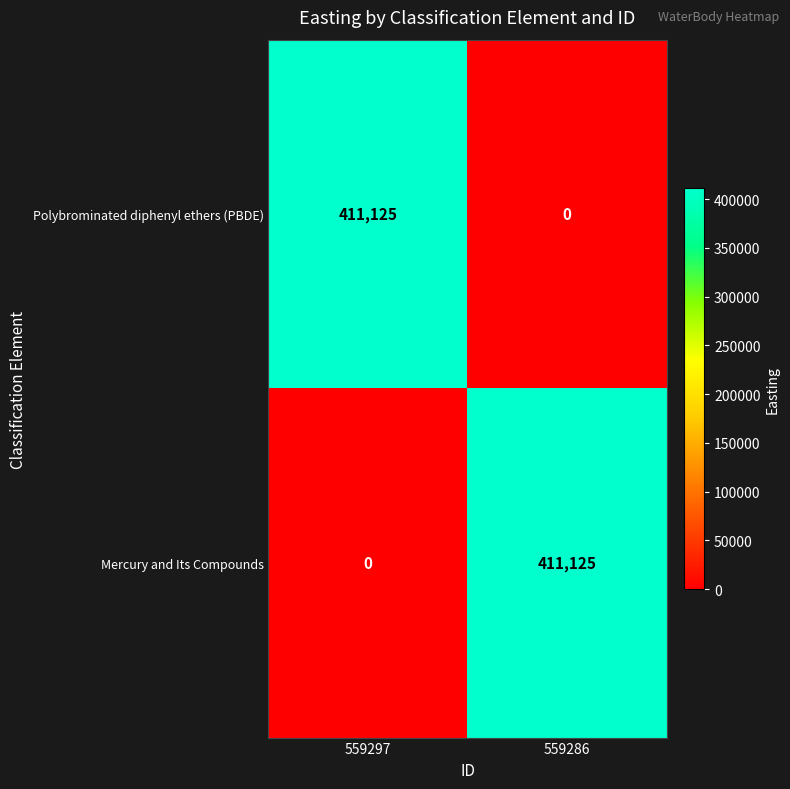

What is the greatest value displayed?

411125